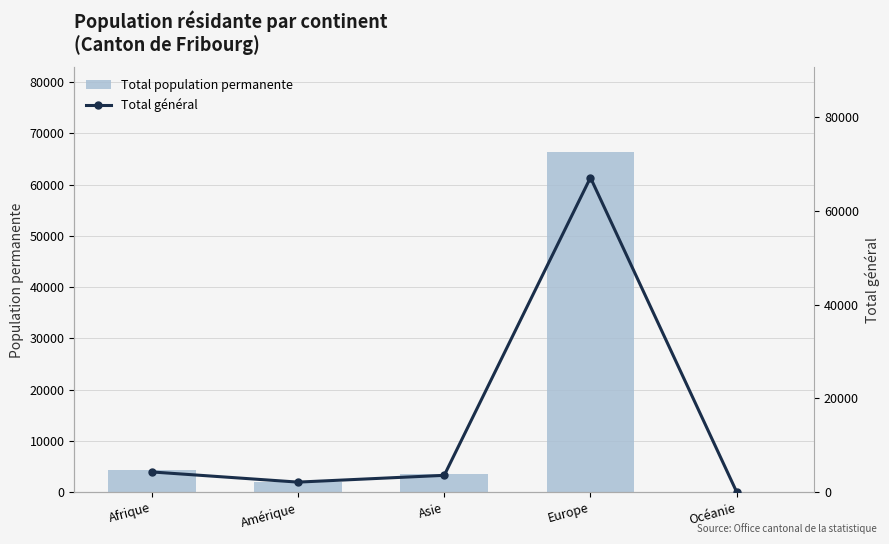

What is the approximate value of Total général at Asie, to the nearest 50?

3600